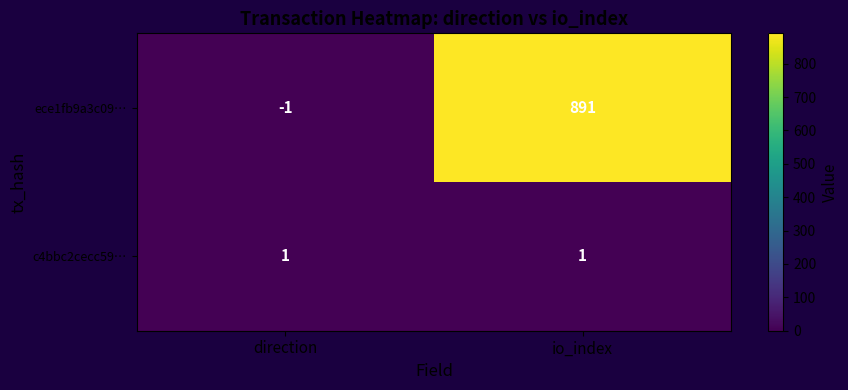

Which series has the largest total across all categories?

ece1fb9a3c09…